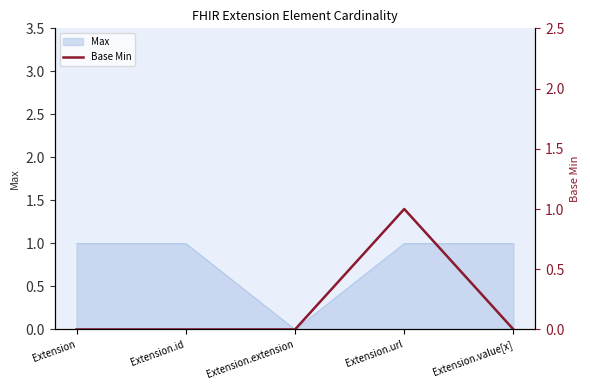

Which has a higher value, Extension.value[x] or Extension?

Extension.value[x]